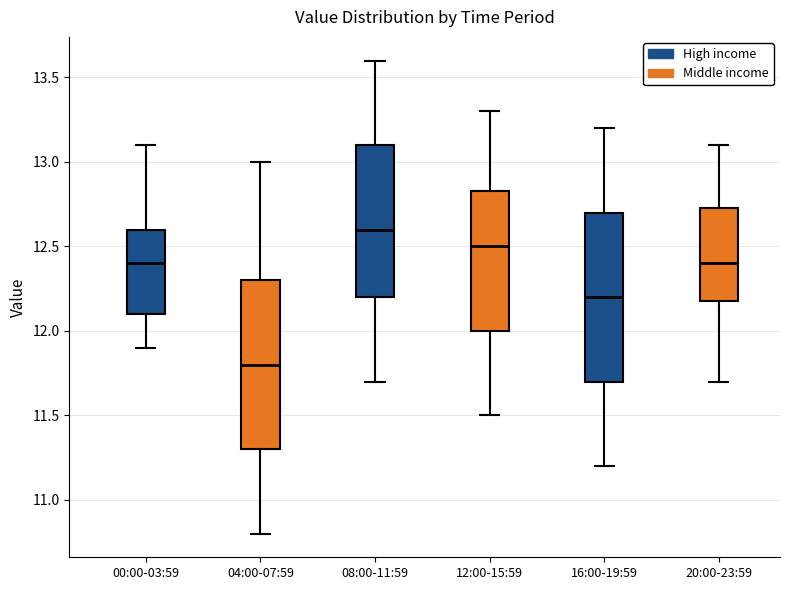

Which box has the highest median line?

08:00-11:59